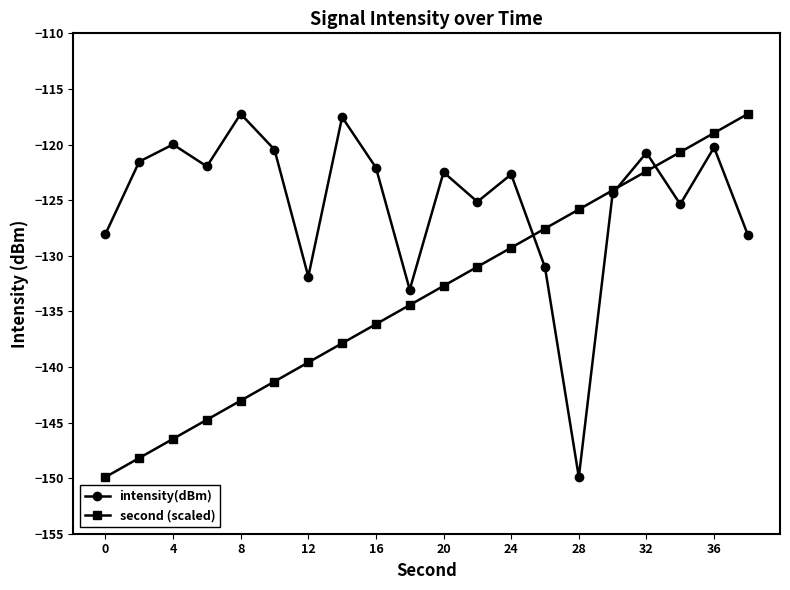

Rank the series by their average value, from highest to lowest.

intensity(dBm), second (scaled)